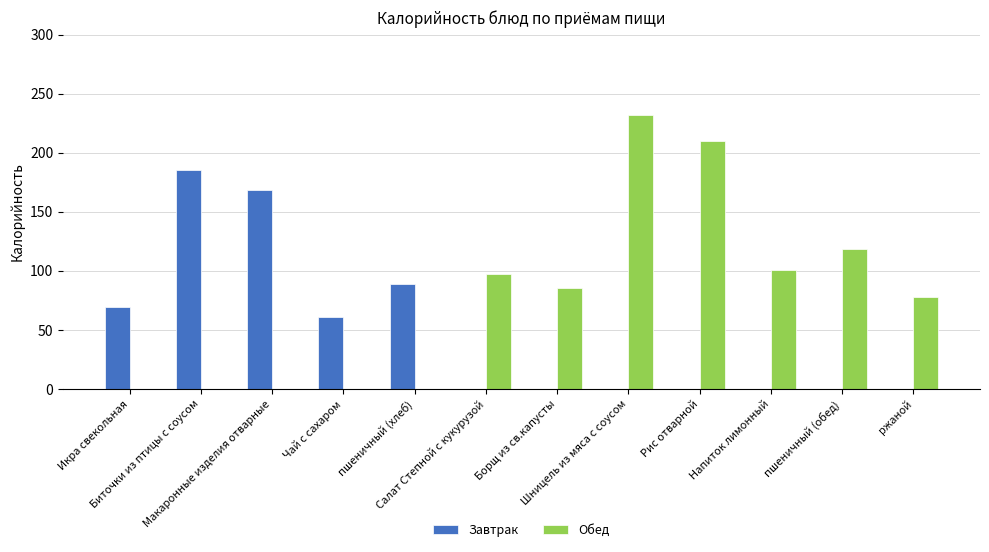

Reading left to right, list all the values displayed in this chart.

Завтрак: 69	185	168	61	89	0	0	0	0	0	0	0
Обед: 0	0	0	0	0	97	85	232	210	101	118	78